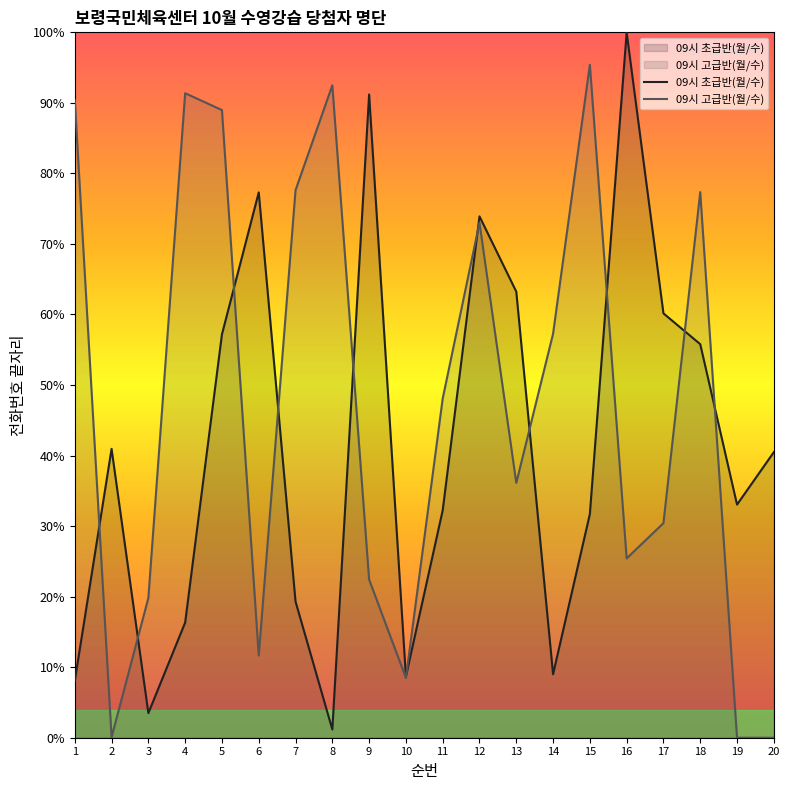

Which category has the lowest value in the 09시 초급반(월/수) series?

8